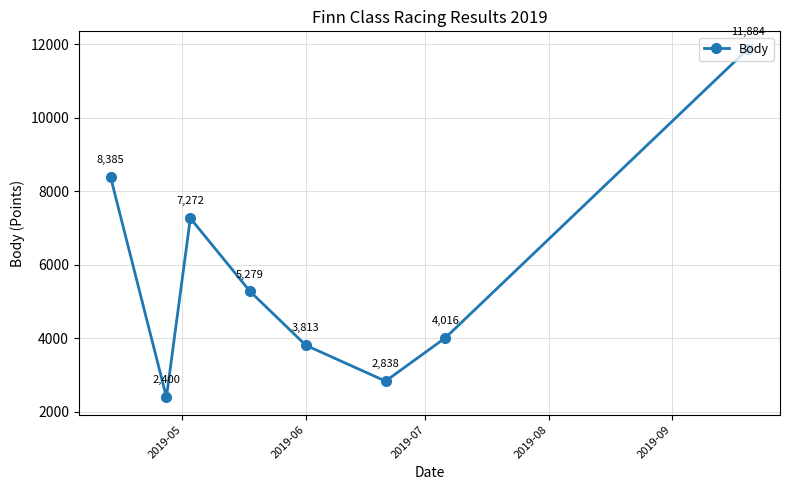

What is the value of the 2nd point from the left?

2400